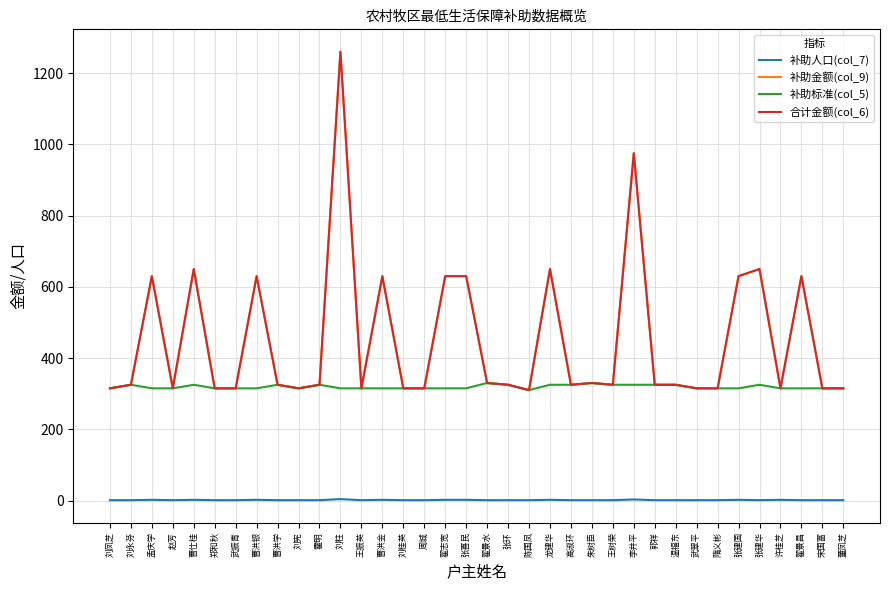

What is the difference between the second highest and minimum values in the 合计金额(col_6) series?

665